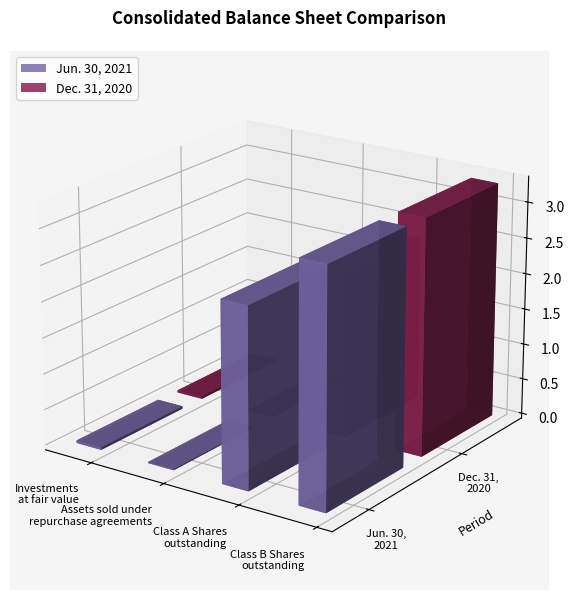

Which label corresponds to the largest value in the chart?

Class B Shares
outstanding